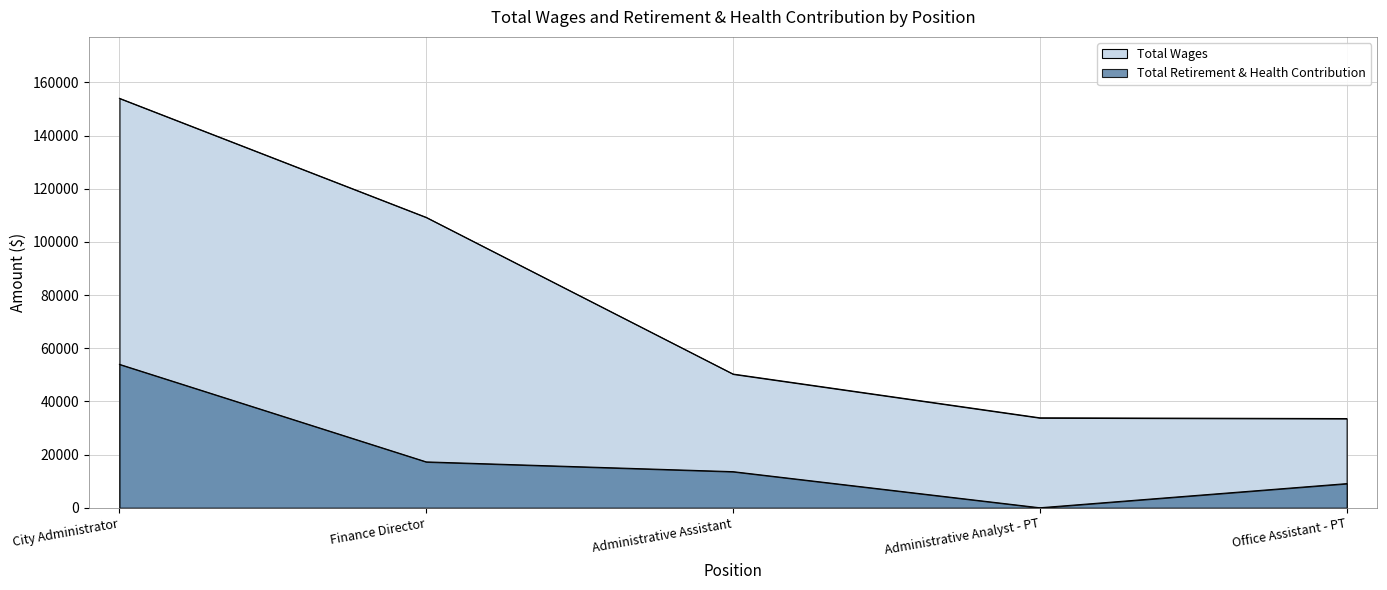

At which label does Total Wages reach its peak?

City Administrator